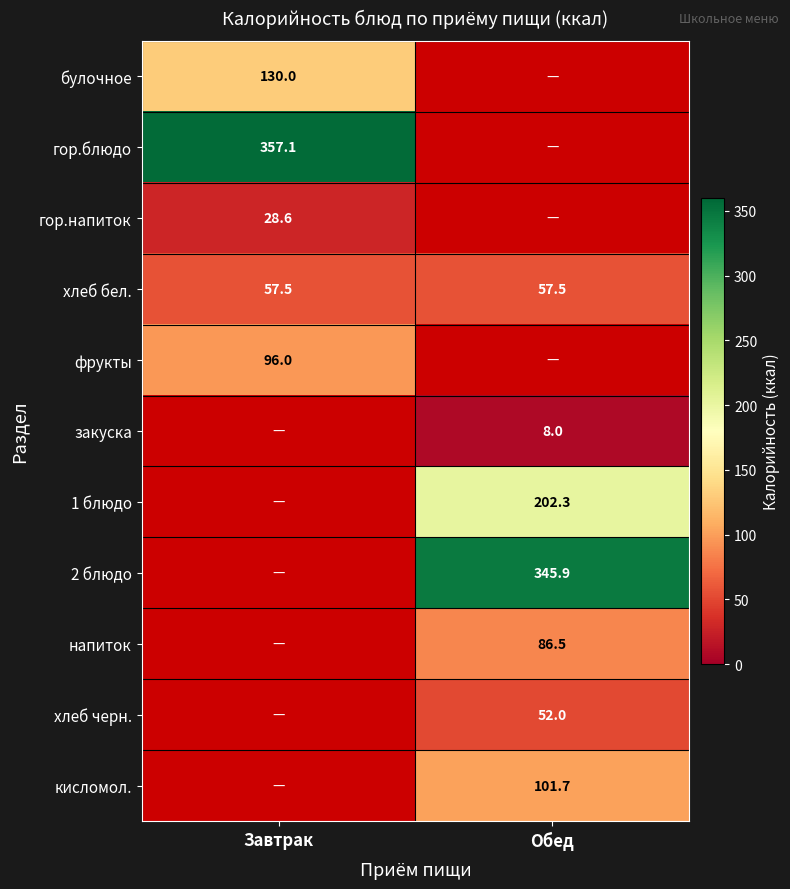

Is it true that кисломол. equals 101.7 at Обед?

True